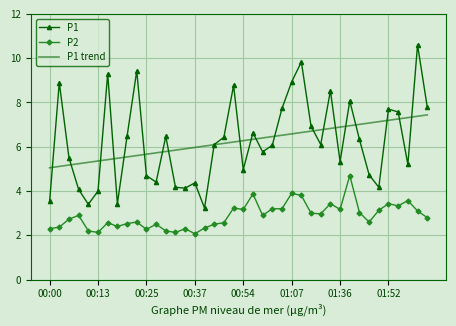

Which series has the largest range (max minus min)?

P1